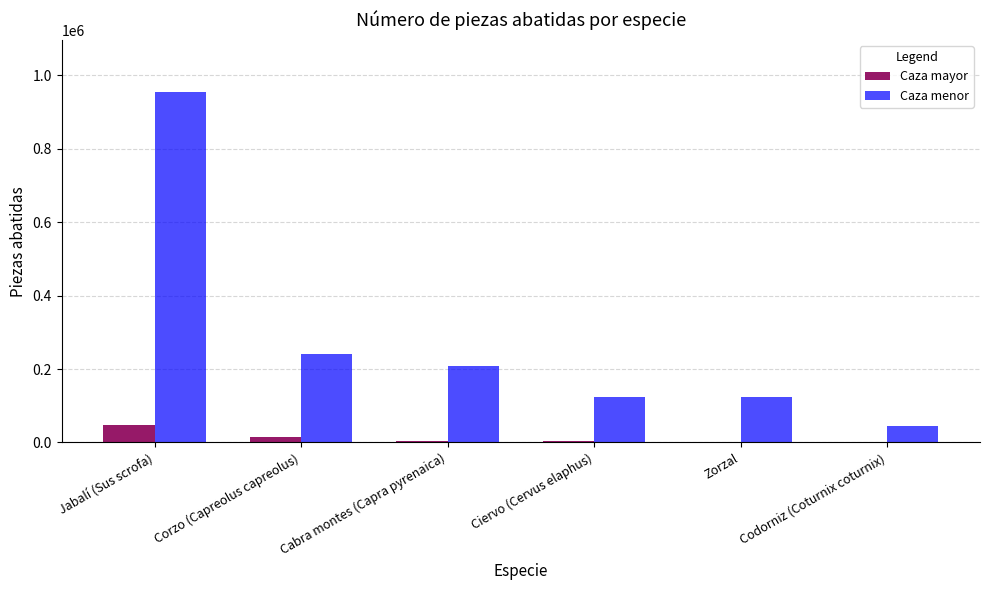

Does the chart contain stacked bars?

No